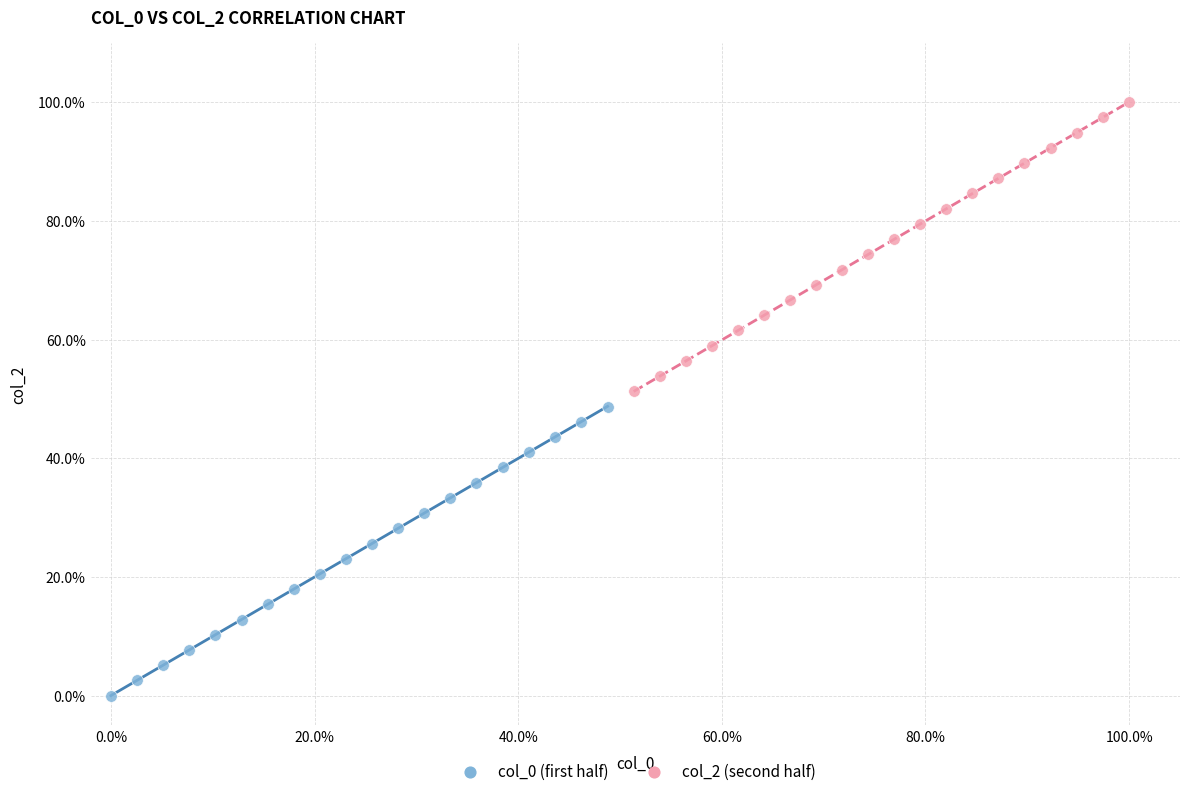

Which series reaches the maximum Y coordinate?

col_2 (second half)